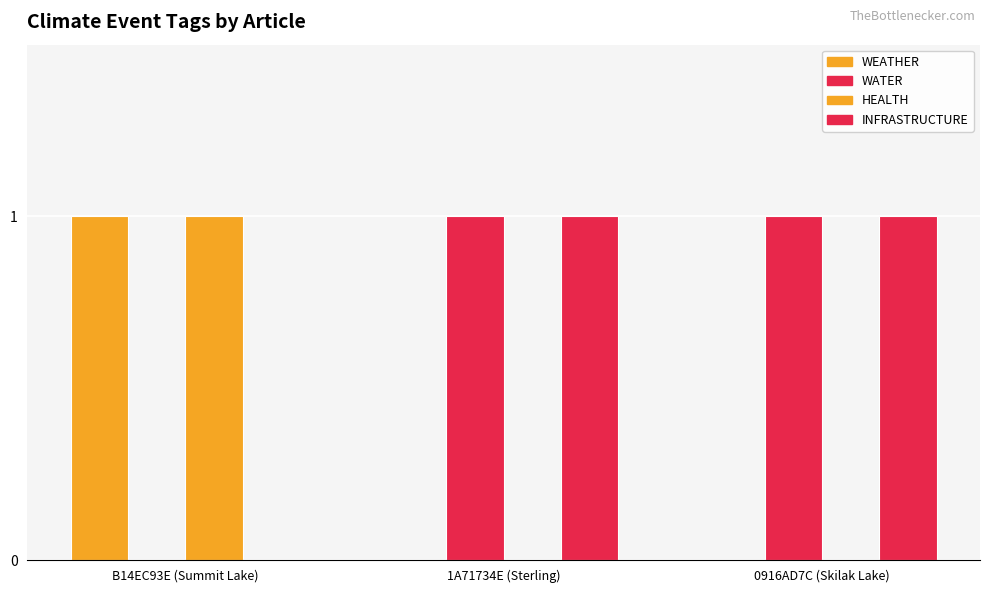

How many groups of bars are there?

3